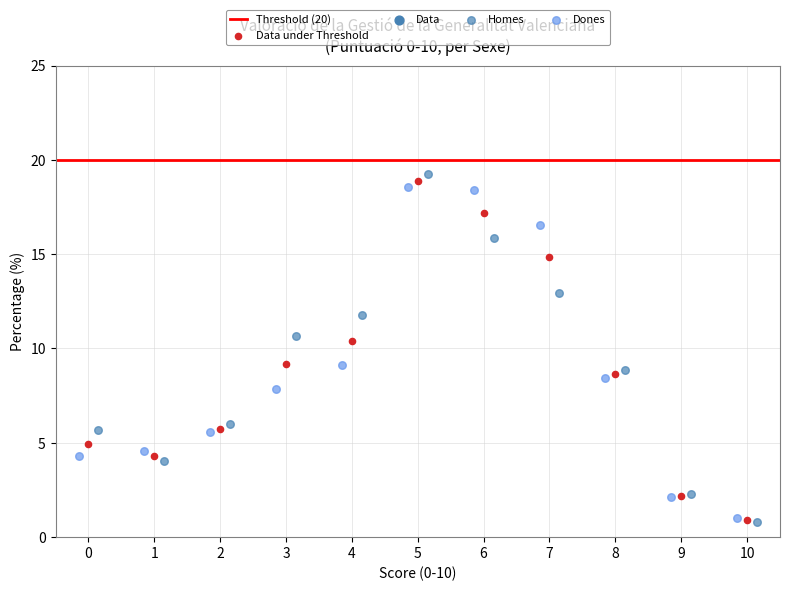

Which series contains the highest Y value?

Homes